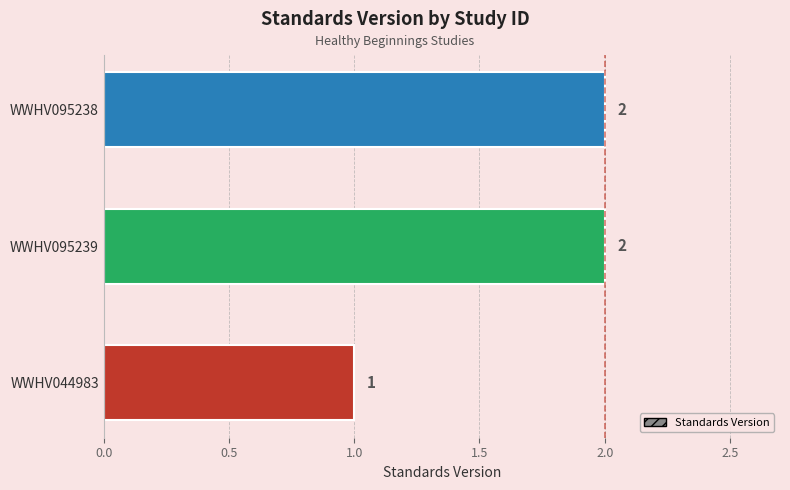

Reading top to bottom, extract all data points from this chart.

WWHV095238=2	WWHV095239=2	WWHV044983=1